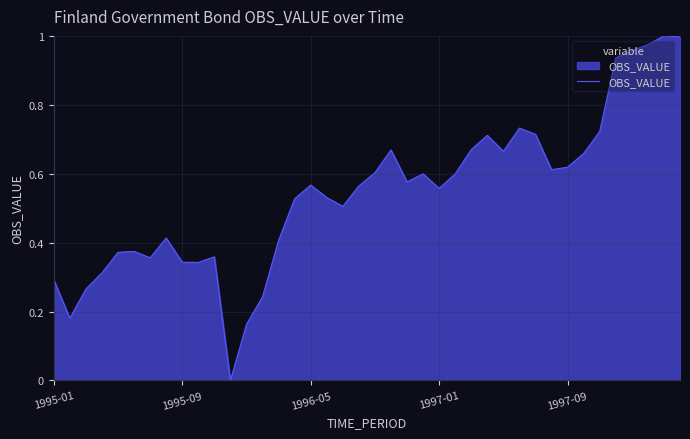

Does the chart display data point markers on the line(s)?

No